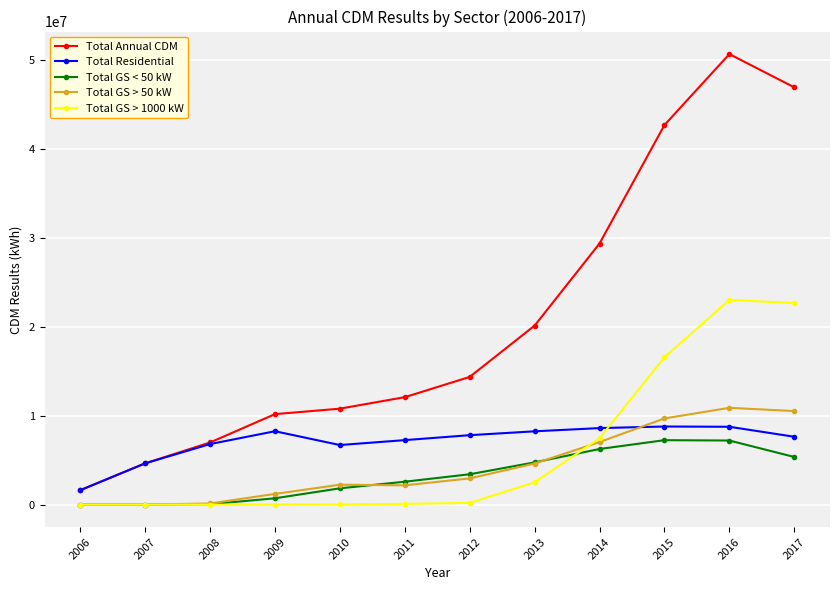

The Total GS < 50 kW series shows 2580473.5 at 2011. True or false?

True